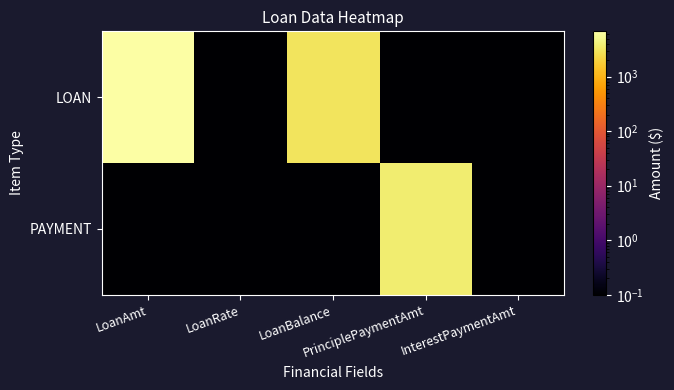

What is the spread (max minus min) of values at LoanBalance?

3035.5